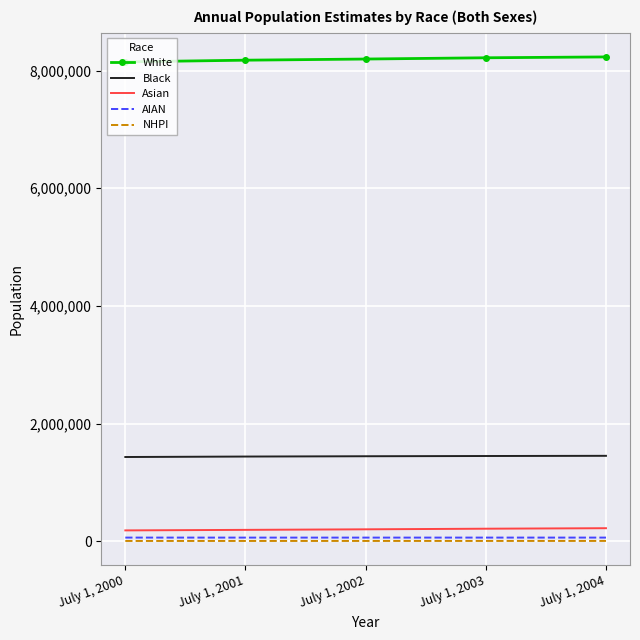

Is the value of White at July 1, 2000 greater than the value of Black at July 1, 2004?

Yes